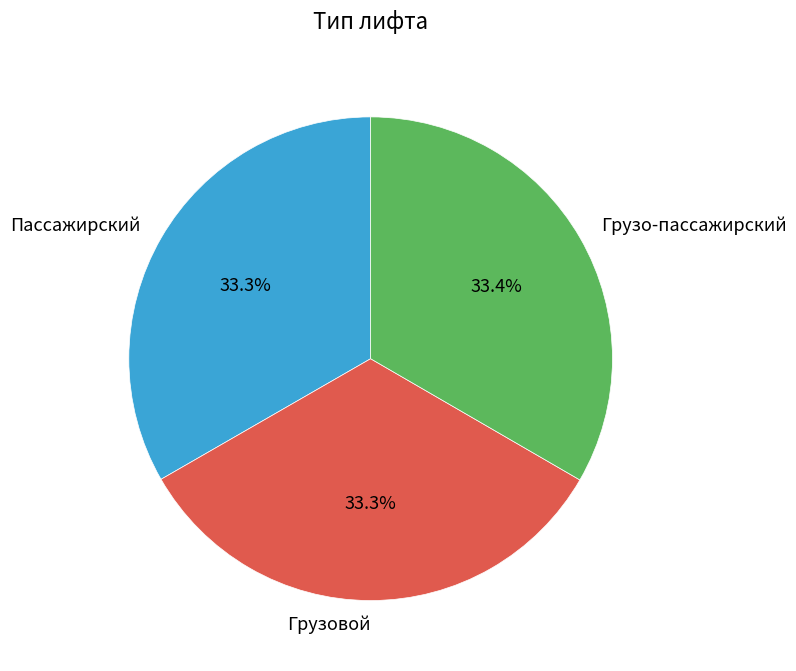

What is the ratio of the value at Грузовой to the value at Грузо-пассажирский?

1.0